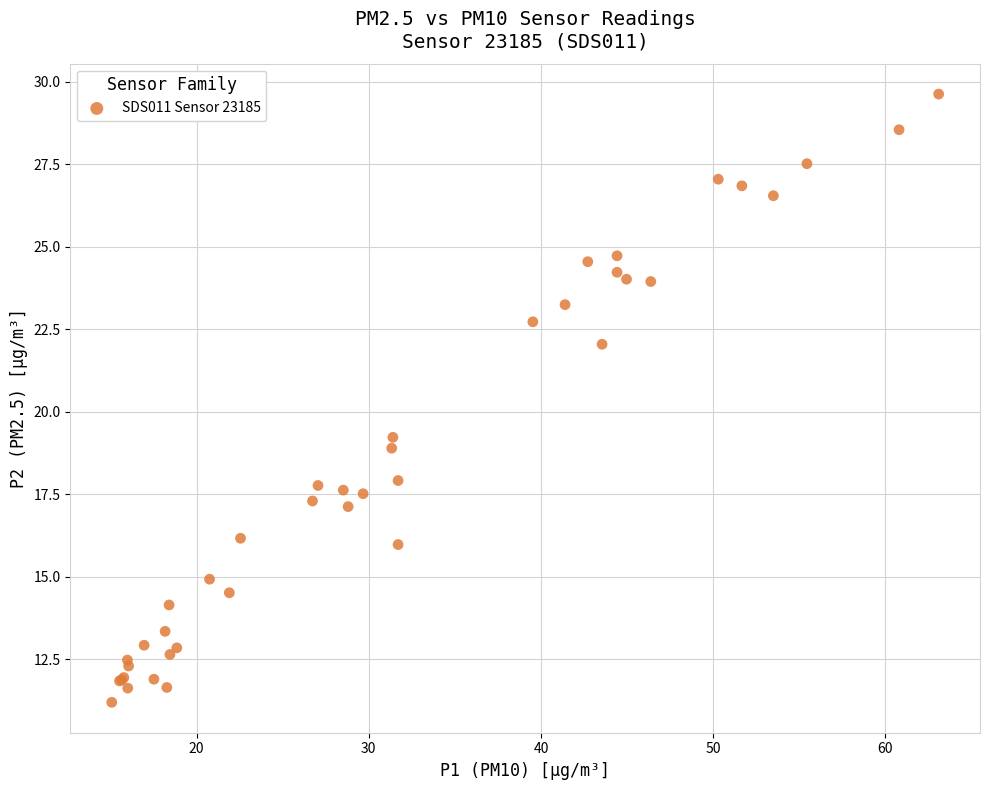

What Y value in the scatter plot is closest to 20?

19.2